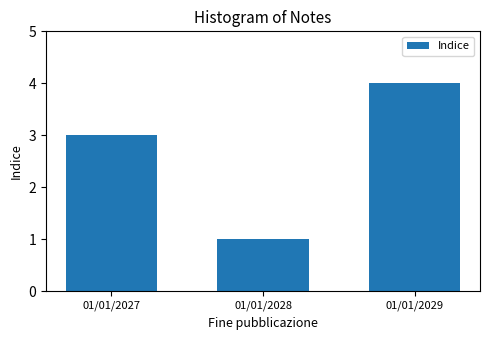

Reading left to right, what are all the values shown in this chart?

01/01/2027=3	01/01/2028=1	01/01/2029=4